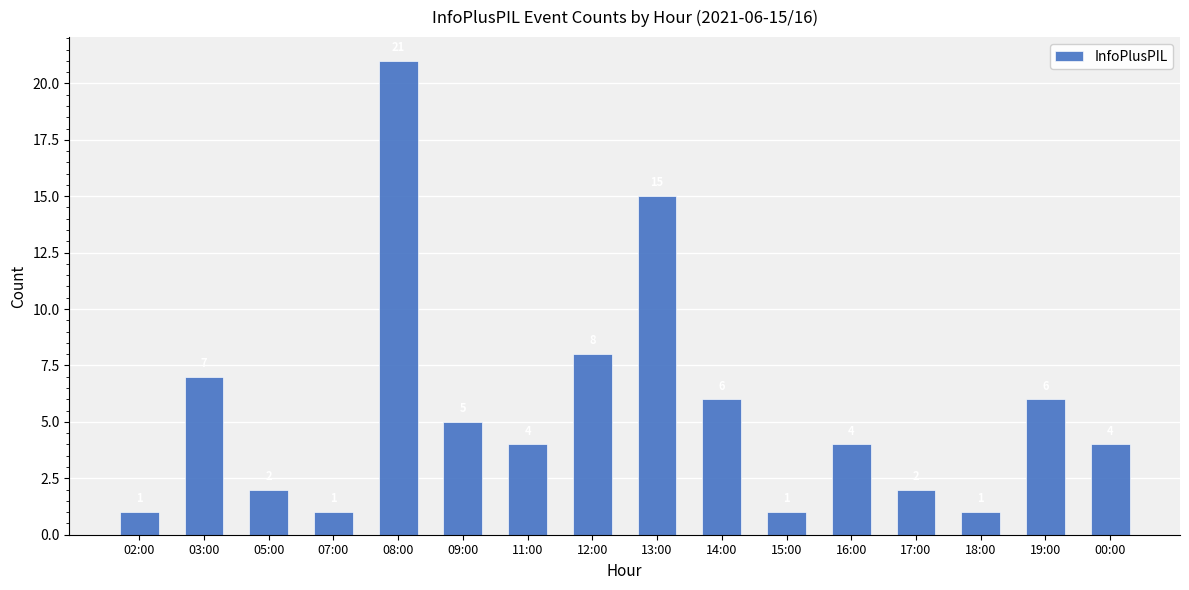

What is the value of the 8th bar from the left?

8